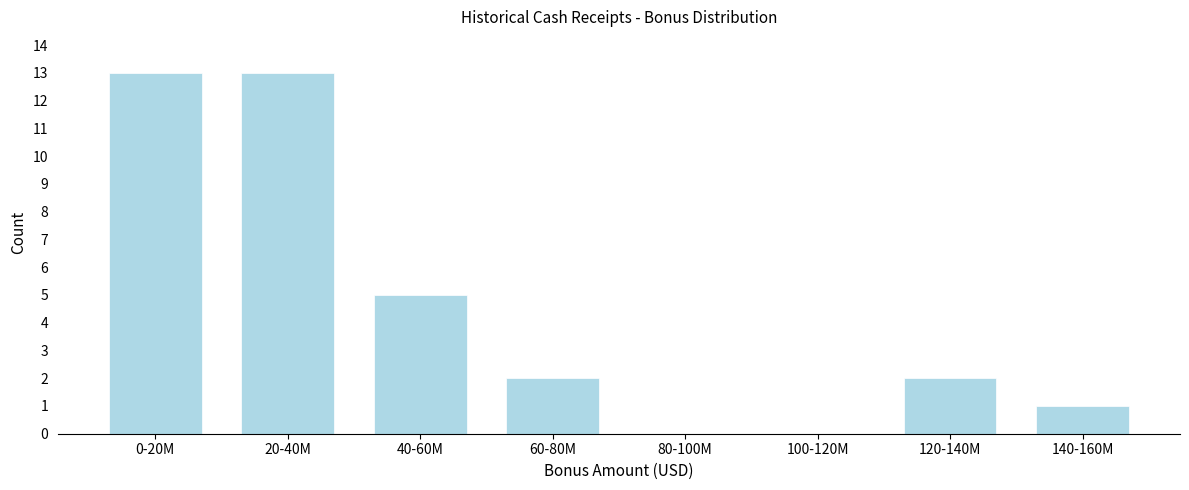

Reading left to right, extract all data points from this chart.

0-20M=13	20-40M=13	40-60M=5	60-80M=2	80-100M=0	100-120M=0	120-140M=2	140-160M=1